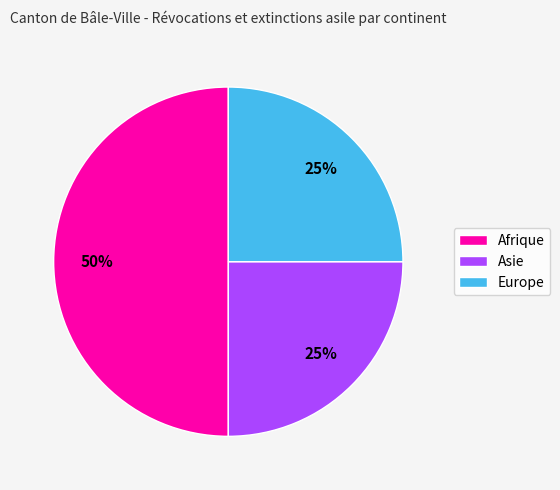

How many segments does this pie chart have?

3